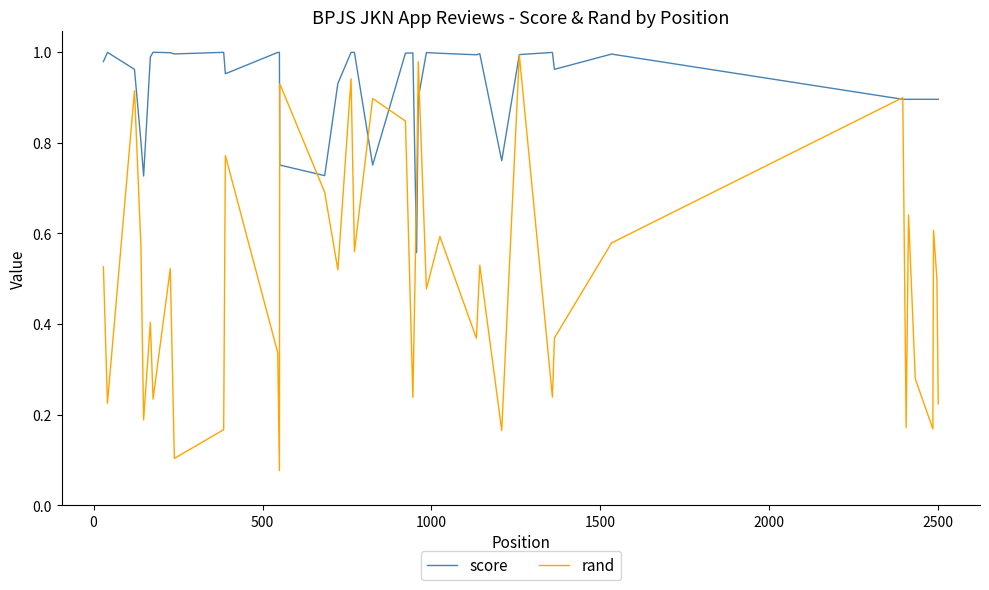

Which series has the largest range (max minus min)?

rand